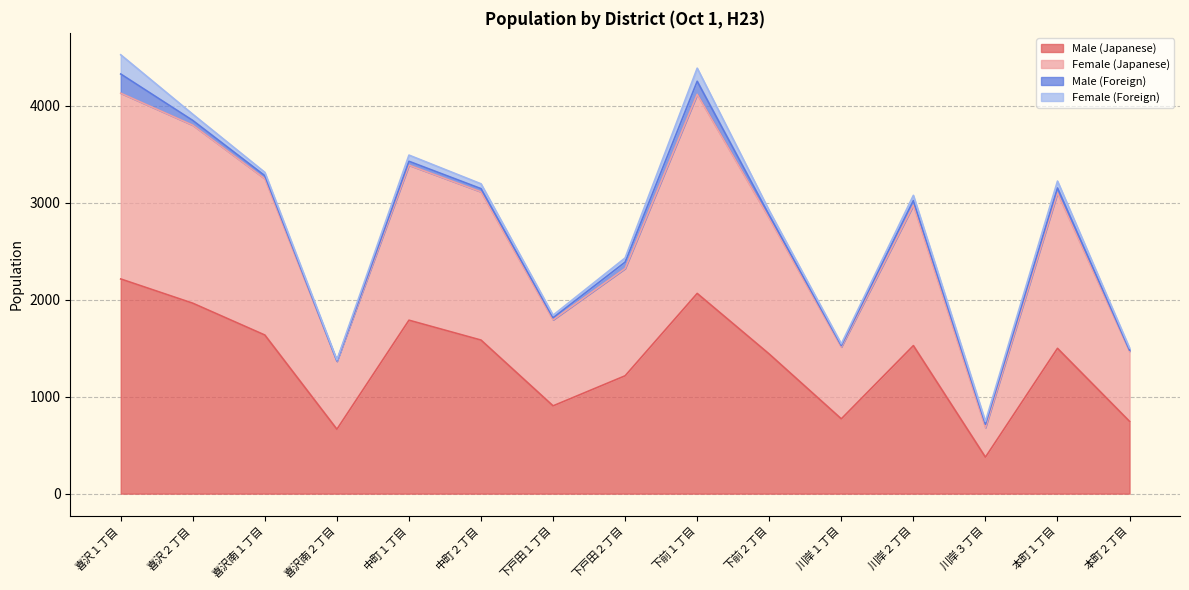

At which label does Male (Japanese) first exceed 1498?

喜沢１丁目